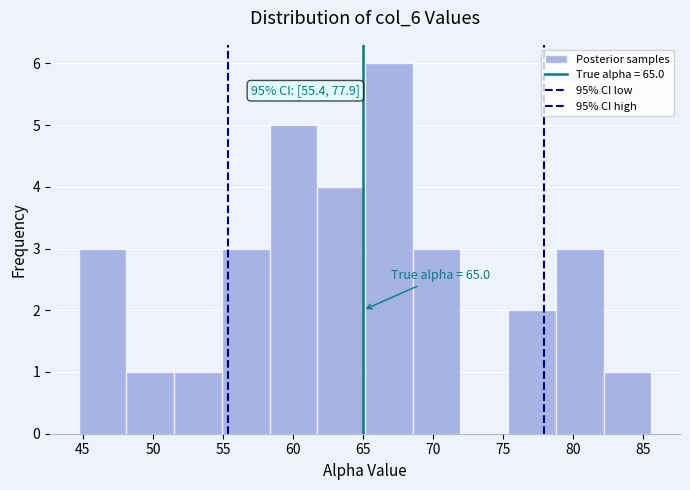

Which range on the x-axis has the tallest bar?

65.0 to 68.5